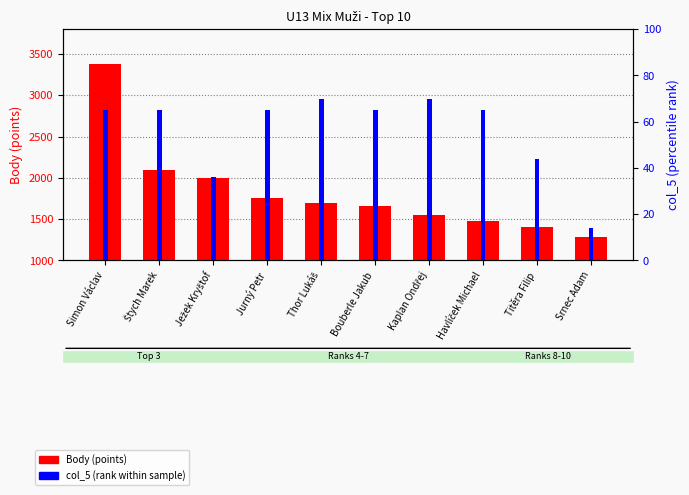

Which label corresponds to the largest value in the chart?

Simon Václav